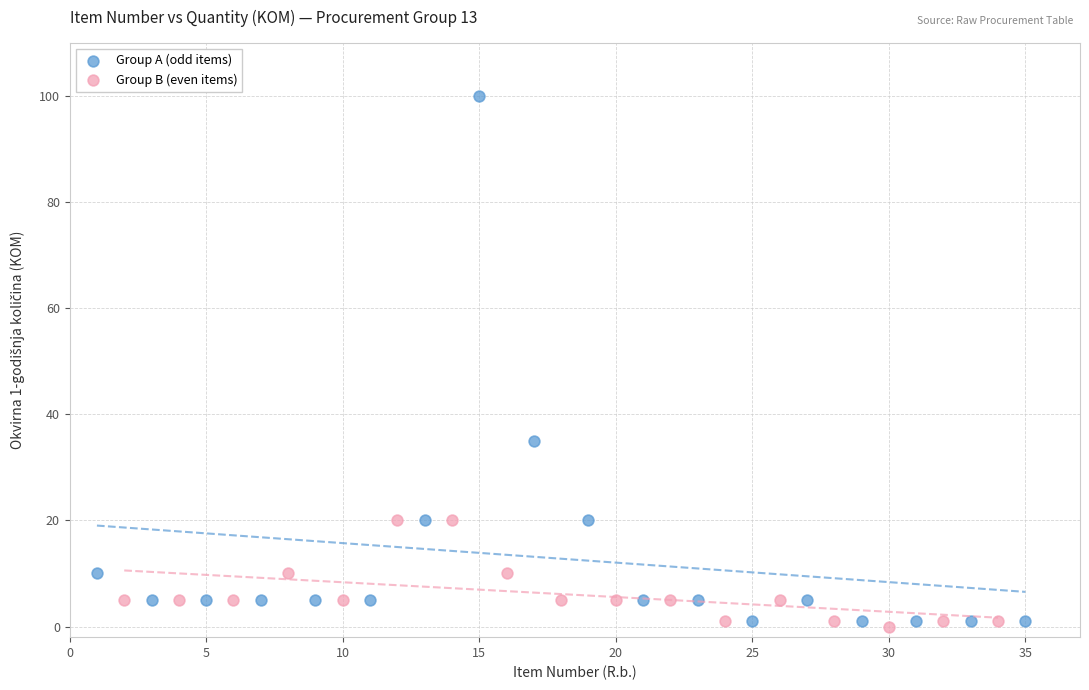

Which series reaches the maximum Y coordinate?

Group A (odd items)